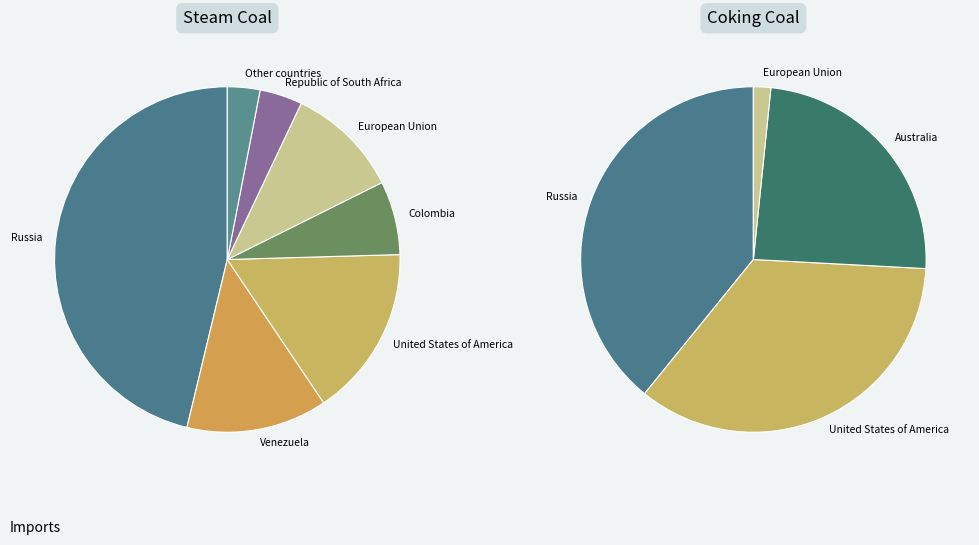

Which has a higher value, 7 or 6?

6